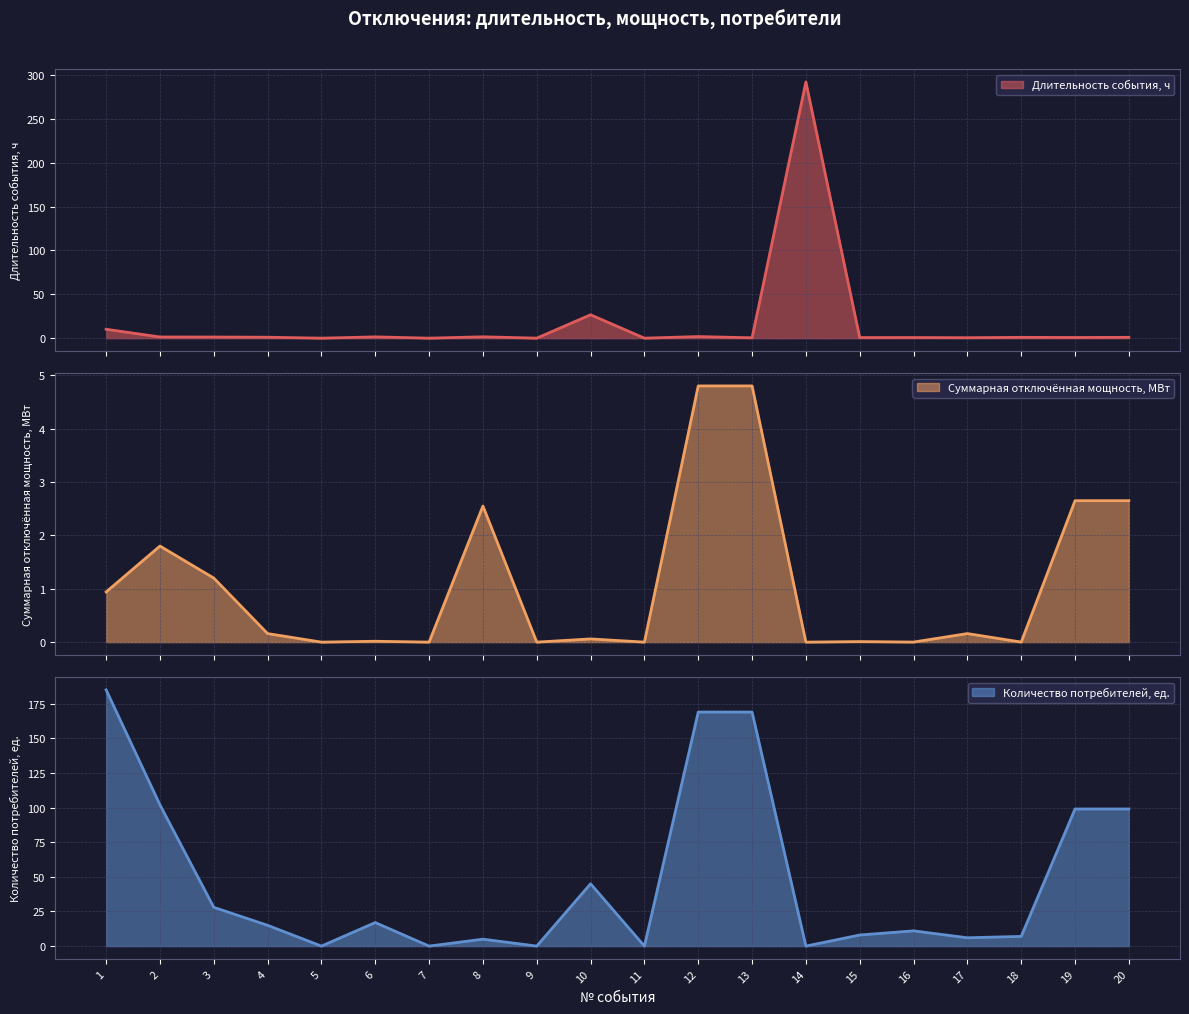

At which label is Длительность события, ч closest to 145?

10